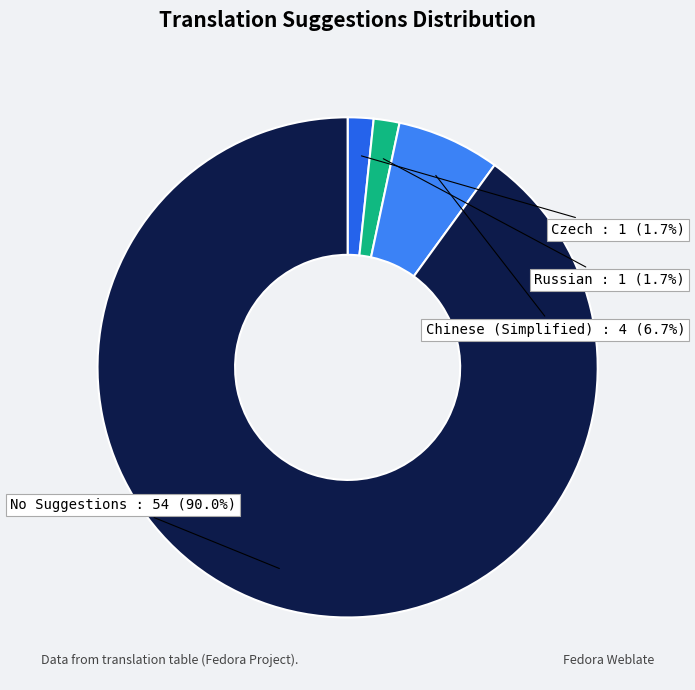

To the nearest percent, what is the difference between the largest and smallest slice percentages?

88%